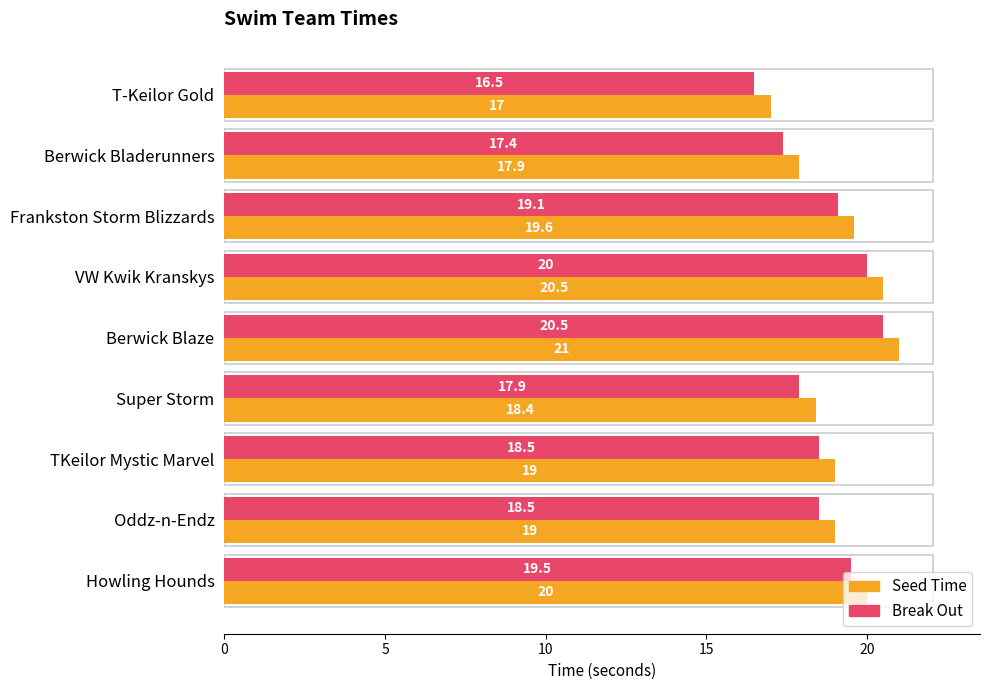

What is the minimum value shown in the chart?

16.5